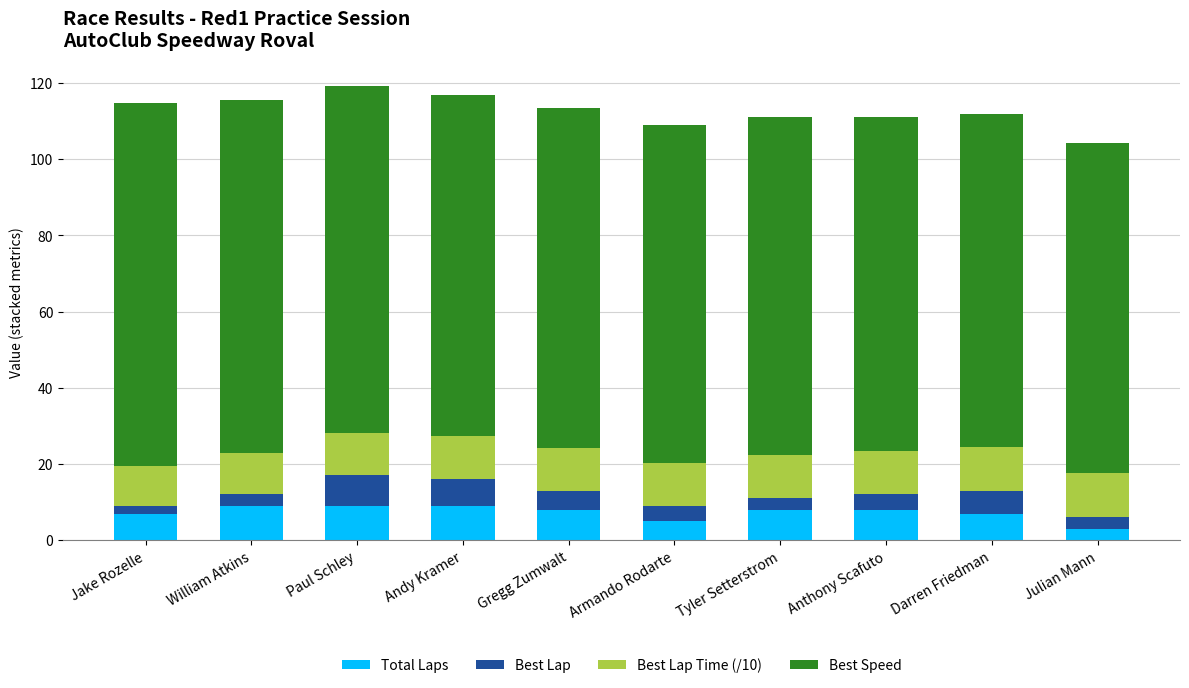

What value does the Total Laps series have at Tyler Setterstrom?

8.0